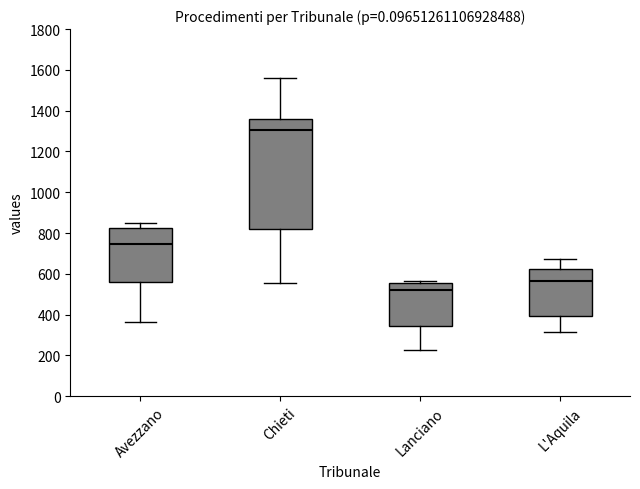

Which box has the lowest median line?

Lanciano